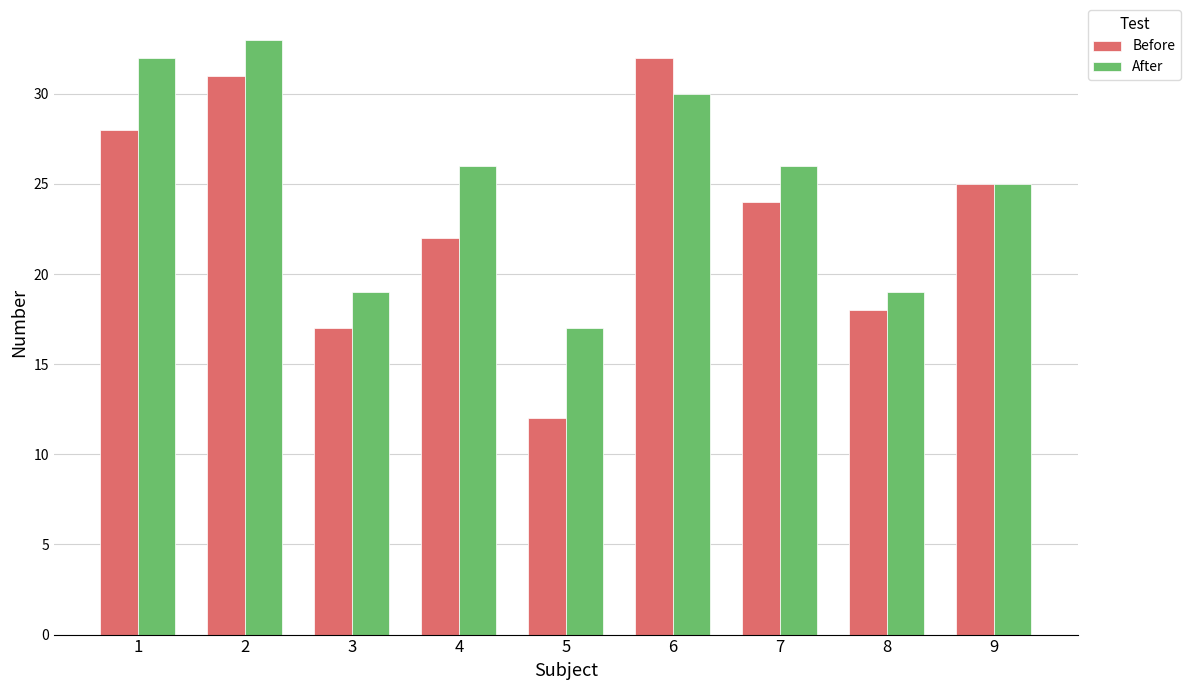

Reading right to left, what are all the values shown in this chart?

Before: 9=25	8=18	7=24	6=32	5=12	4=22	3=17	2=31	1=28
After: 9=25	8=19	7=26	6=30	5=17	4=26	3=19	2=33	1=32